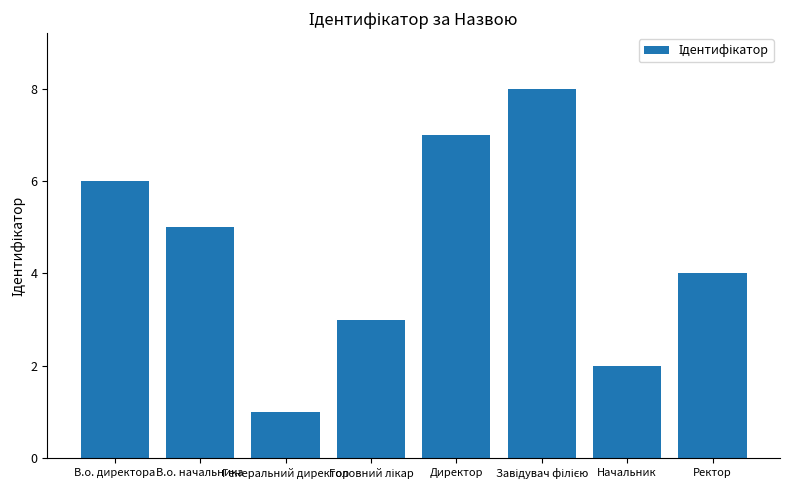

What is the greatest value displayed?

8